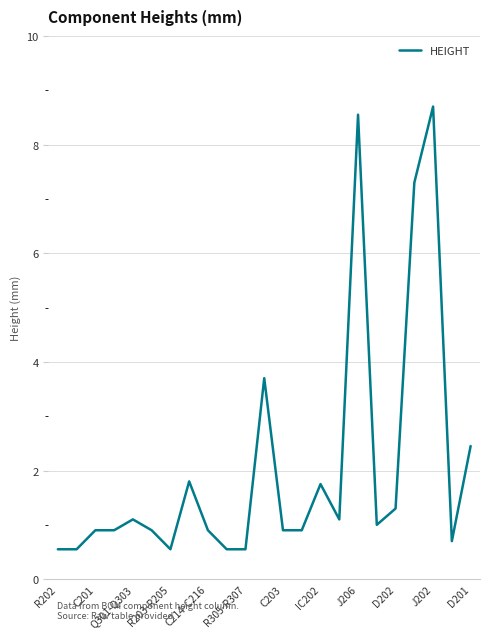

How many lines are shown in the chart?

1